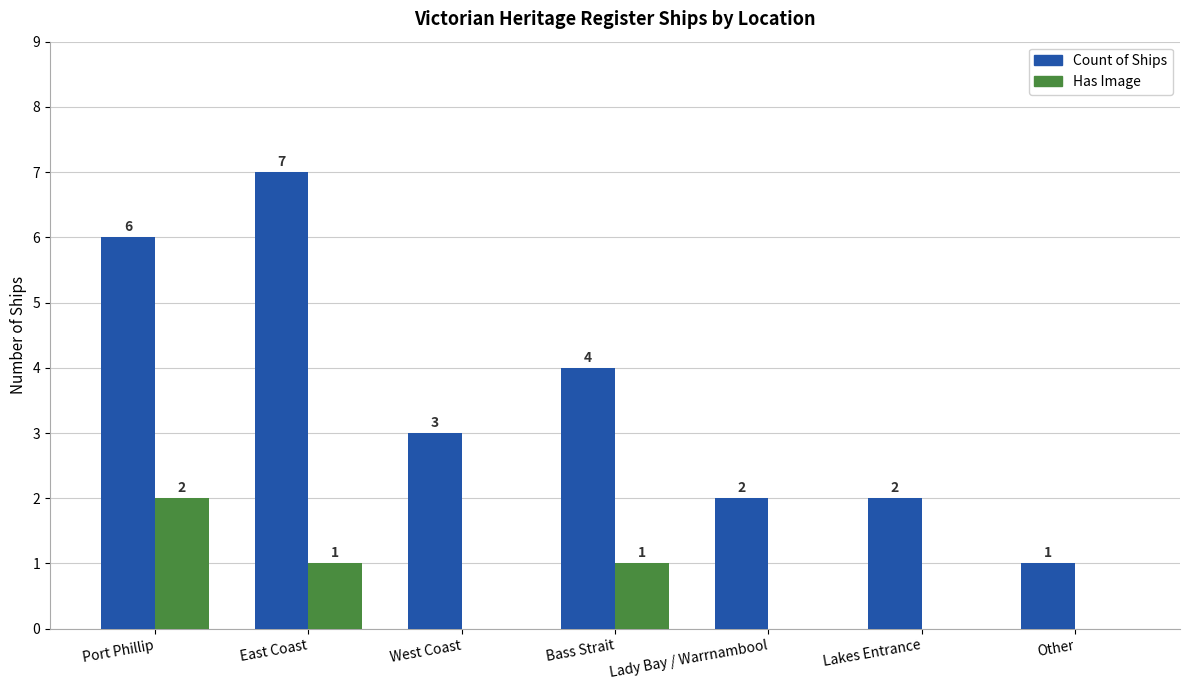

Between West Coast and Lakes Entrance, which series saw the biggest shift?

Count of Ships